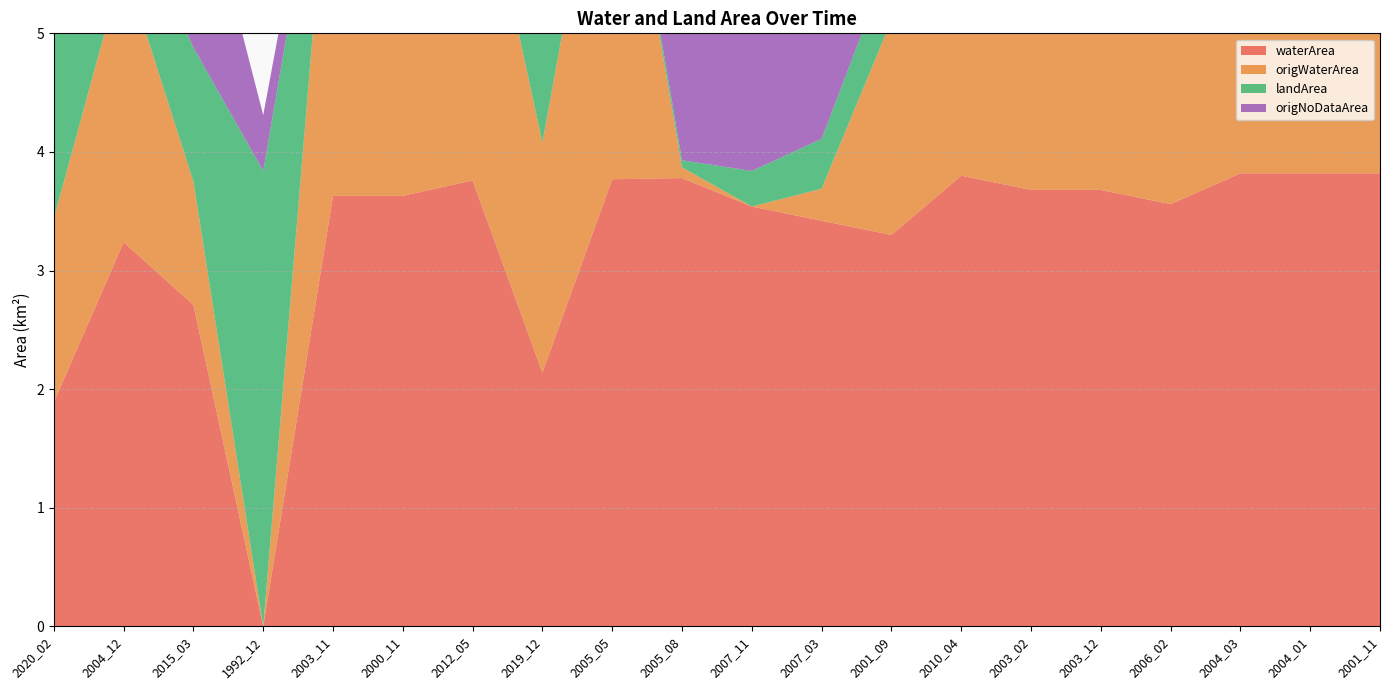

Reading left to right, transcribe all the data shown in this chart.

waterArea: 2020_02=1.9	2004_12=3.2	2015_03=2.7	1992_12=0.0	2003_11=3.6	2000_11=3.6	2012_05=3.8	2019_12=2.1	2005_05=3.8	2005_08=3.8	2007_11=3.5	2007_03=3.4	2001_09=3.3	2010_04=3.8	2003_02=3.7	2003_12=3.7	2006_02=3.6	2004_03=3.8	2004_01=3.8	2001_11=3.8
origWaterArea: 2020_02=1.6	2004_12=2.4	2015_03=1.0	1992_12=0.0	2003_11=3.4	2000_11=3.3	2012_05=3.0	2019_12=1.9	2005_05=3.5	2005_08=0.1	2007_11=0.0	2007_03=0.3	2001_09=1.8	2010_04=3.5	2003_02=2.8	2003_12=3.4	2006_02=3.2	2004_03=3.4	2004_01=3.2	2001_11=3.3
landArea: 2020_02=1.9	2004_12=0.6	2015_03=1.1	1992_12=3.8	2003_11=0.2	2000_11=0.2	2012_05=0.1	2019_12=1.7	2005_05=0.1	2005_08=0.1	2007_11=0.3	2007_03=0.4	2001_09=0.5	2010_04=0.0	2003_02=0.2	2003_12=0.2	2006_02=0.3	2004_03=0.0	2004_01=0.0	2001_11=0.0
origNoDataArea: 2020_02=0.4	2004_12=0.9	2015_03=1.7	1992_12=0.5	2003_11=0.2	2000_11=0.3	2012_05=0.8	2019_12=0.2	2005_05=0.3	2005_08=3.8	2007_11=3.8	2007_03=3.4	2001_09=1.5	2010_04=0.3	2003_02=0.9	2003_12=0.3	2006_02=0.4	2004_03=0.4	2004_01=0.6	2001_11=0.5